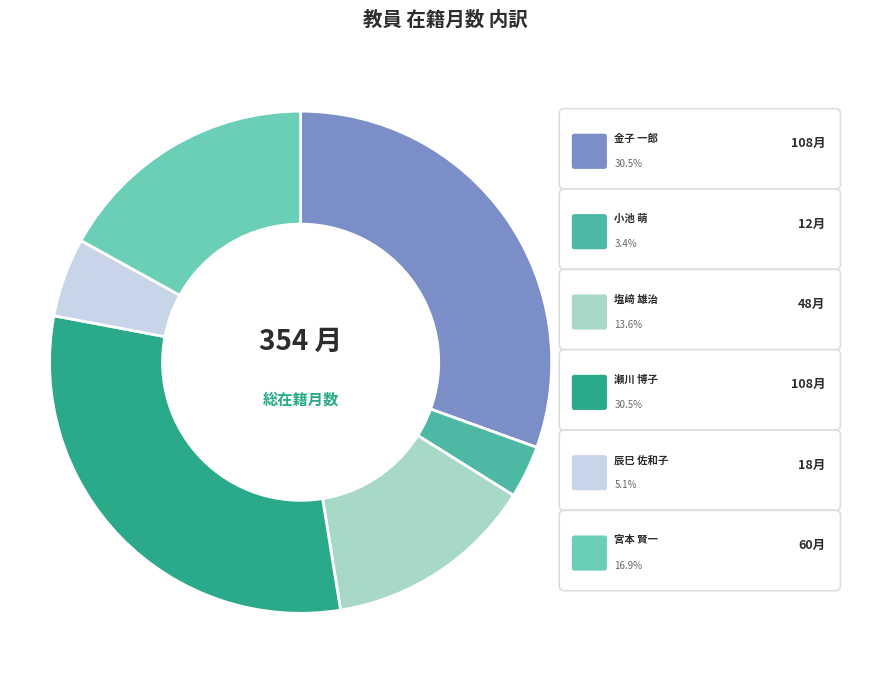

Which slice is the largest?

金子 一郎